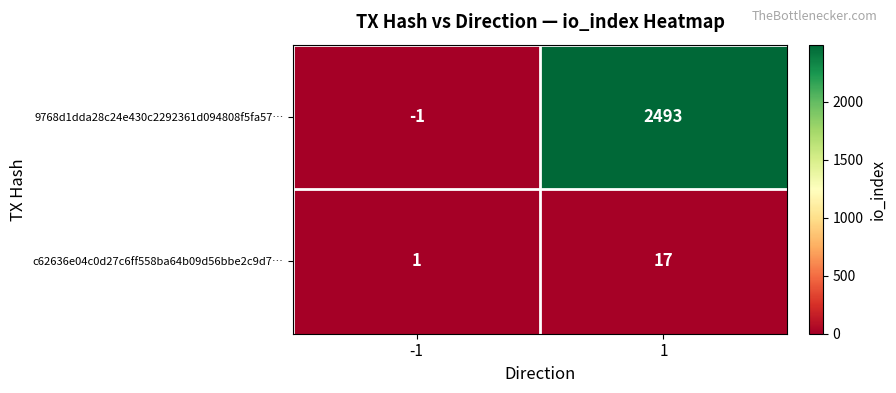

What value does the 9768d1dda28c24e430c2292361d094808f5fa57… series have at 1, to the nearest 10?

2490